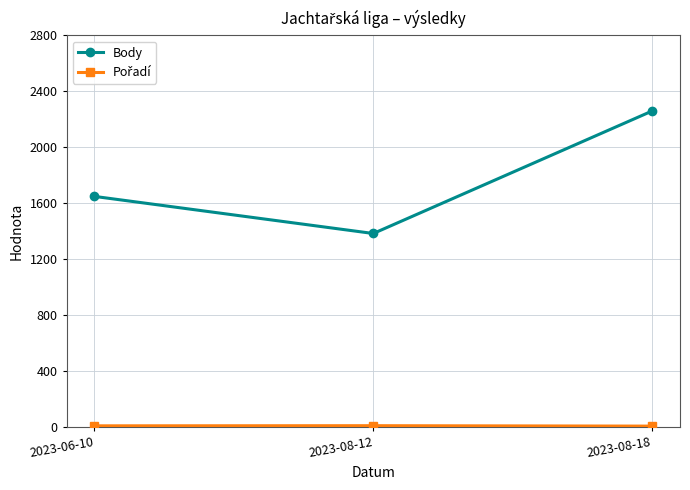

What is the label of the 2nd point from the right?

2023-08-12